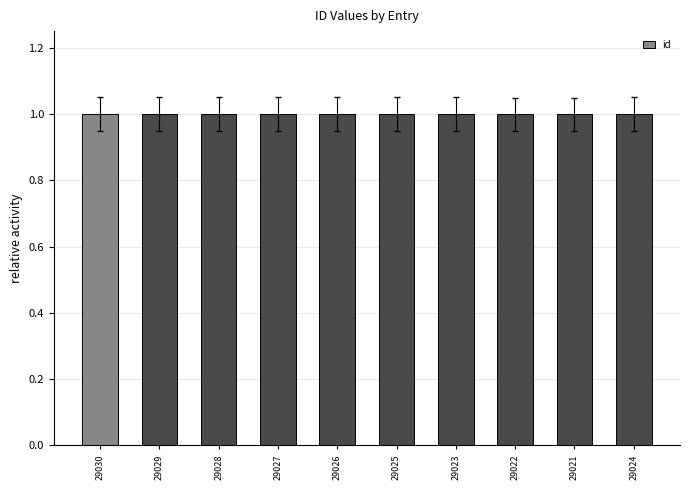

Are the bars grouped side by side (vs. stacked)?

No